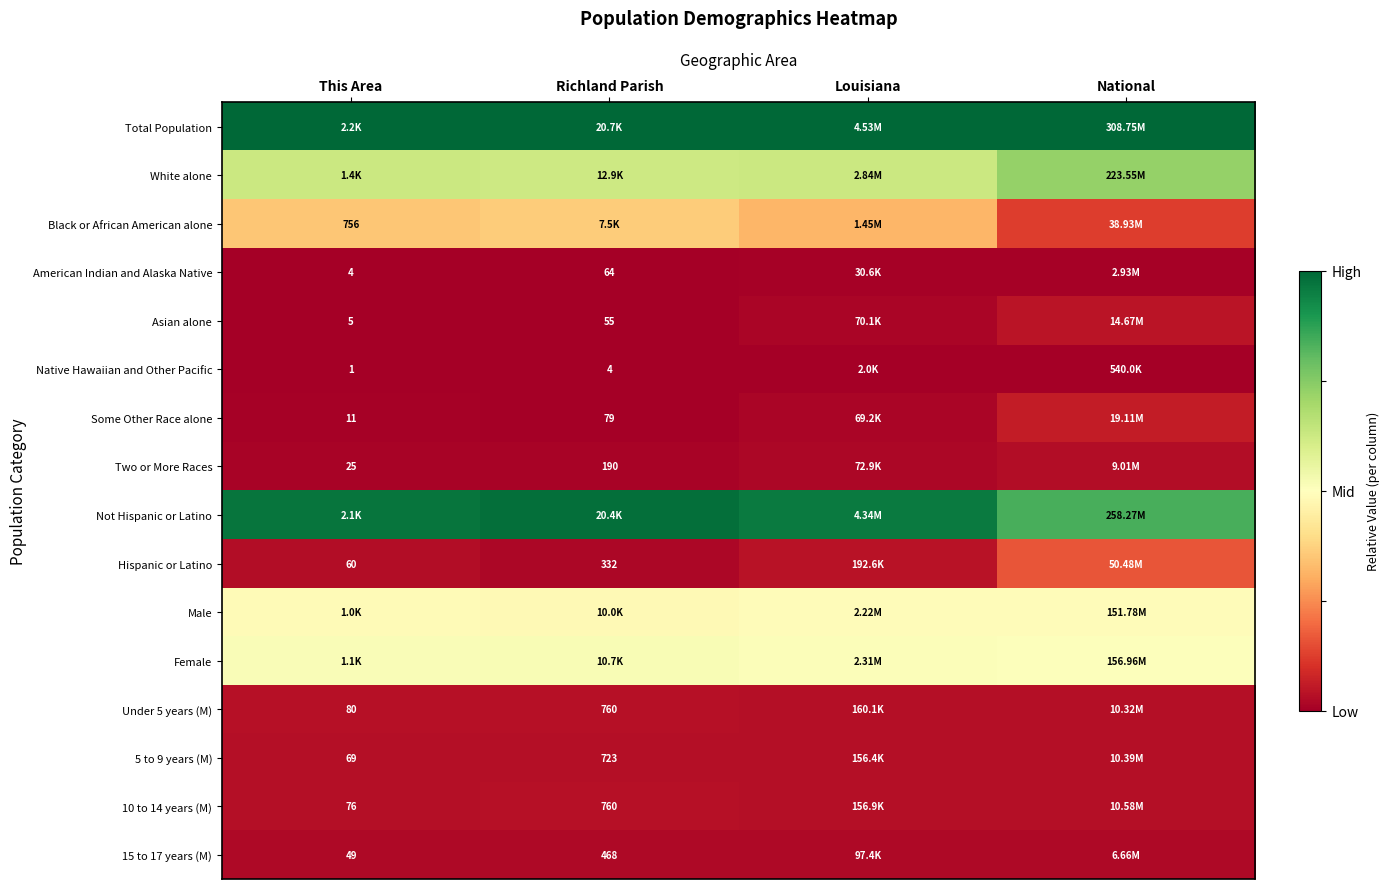

At how many categories does at least one series exceed 0?

4